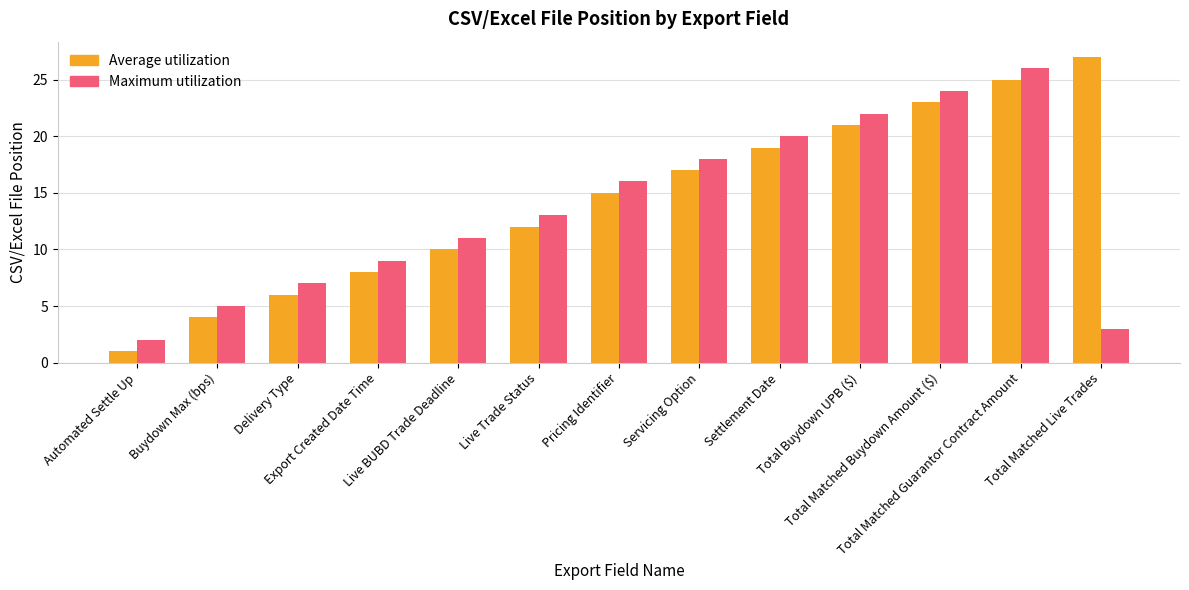

Reading left to right, list all the values displayed in this chart.

Average utilization: Automated Settle Up=1	Buydown Max (bps)=4	Delivery Type=6	Export Created Date Time=8	Live BUBD Trade Deadline=10	Live Trade Status=12	Pricing Identifier=15	Servicing Option=17	Settlement Date=19	Total Buydown UPB ($)=21	Total Matched Buydown Amount ($)=23	Total Matched Guarantor Contract Amount=25	Total Matched Live Trades=27
Maximum utilization: Automated Settle Up=2	Buydown Max (bps)=5	Delivery Type=7	Export Created Date Time=9	Live BUBD Trade Deadline=11	Live Trade Status=13	Pricing Identifier=16	Servicing Option=18	Settlement Date=20	Total Buydown UPB ($)=22	Total Matched Buydown Amount ($)=24	Total Matched Guarantor Contract Amount=26	Total Matched Live Trades=3